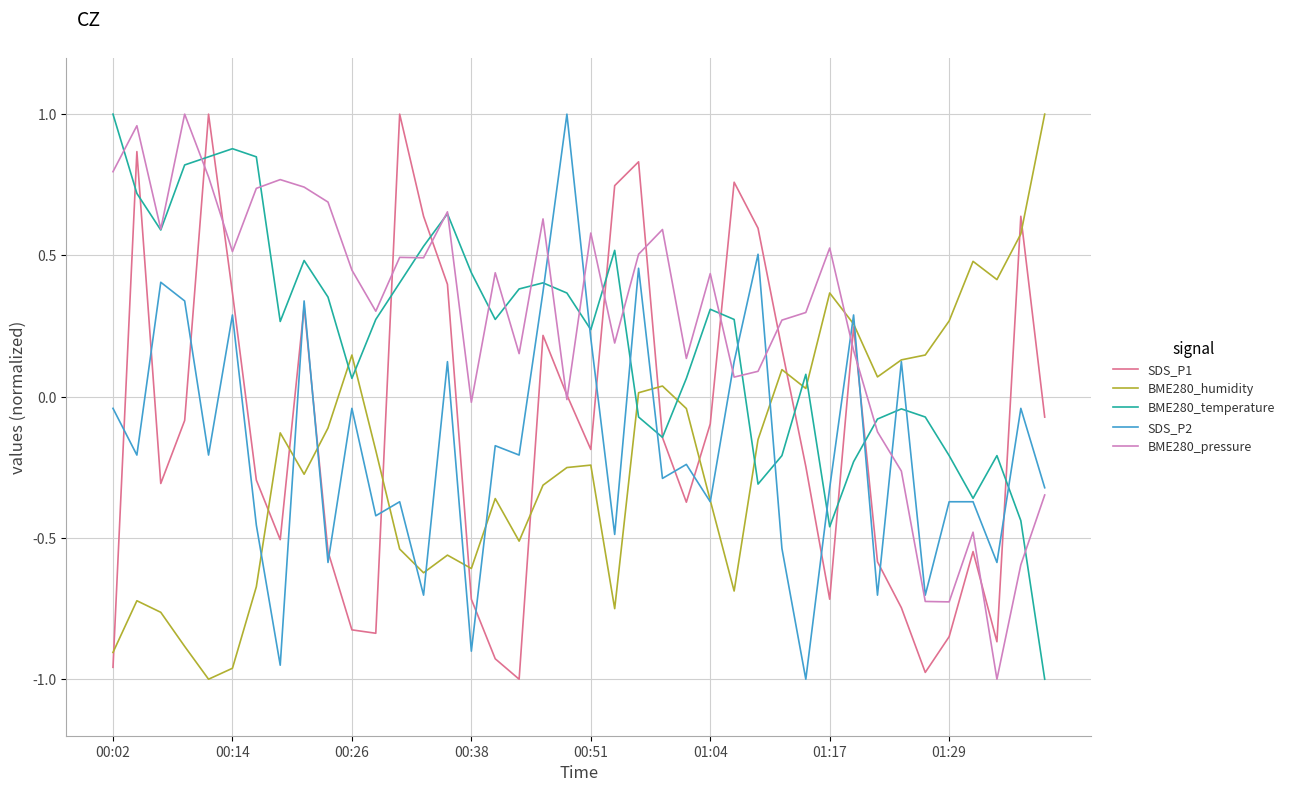

At how many categories does at least one series exceed 0?

40